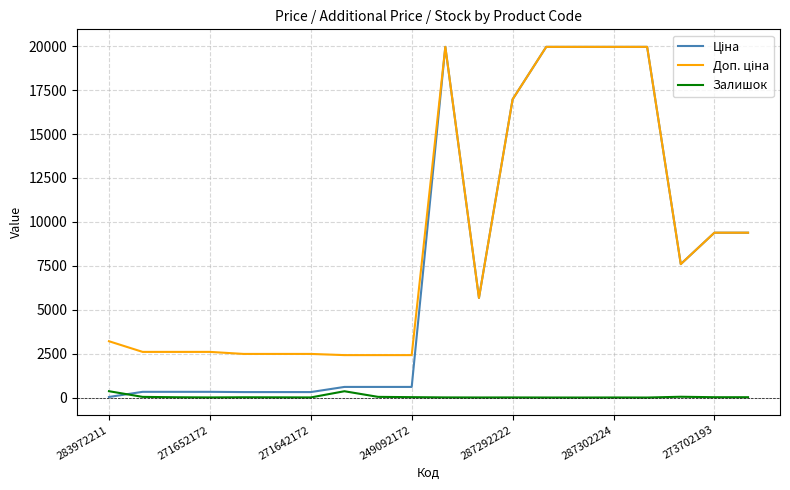

What is the maximum value shown in the chart?

19964.2